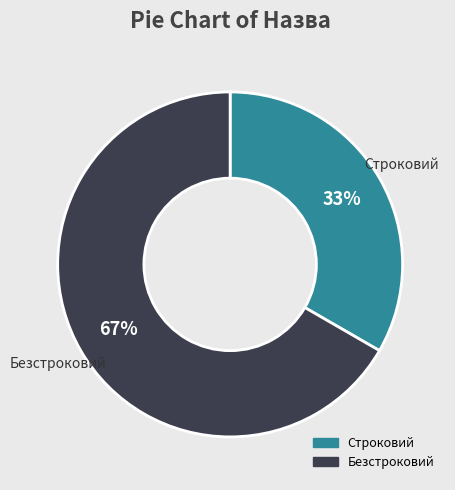

Does Строковий represent more than half of the total?

No